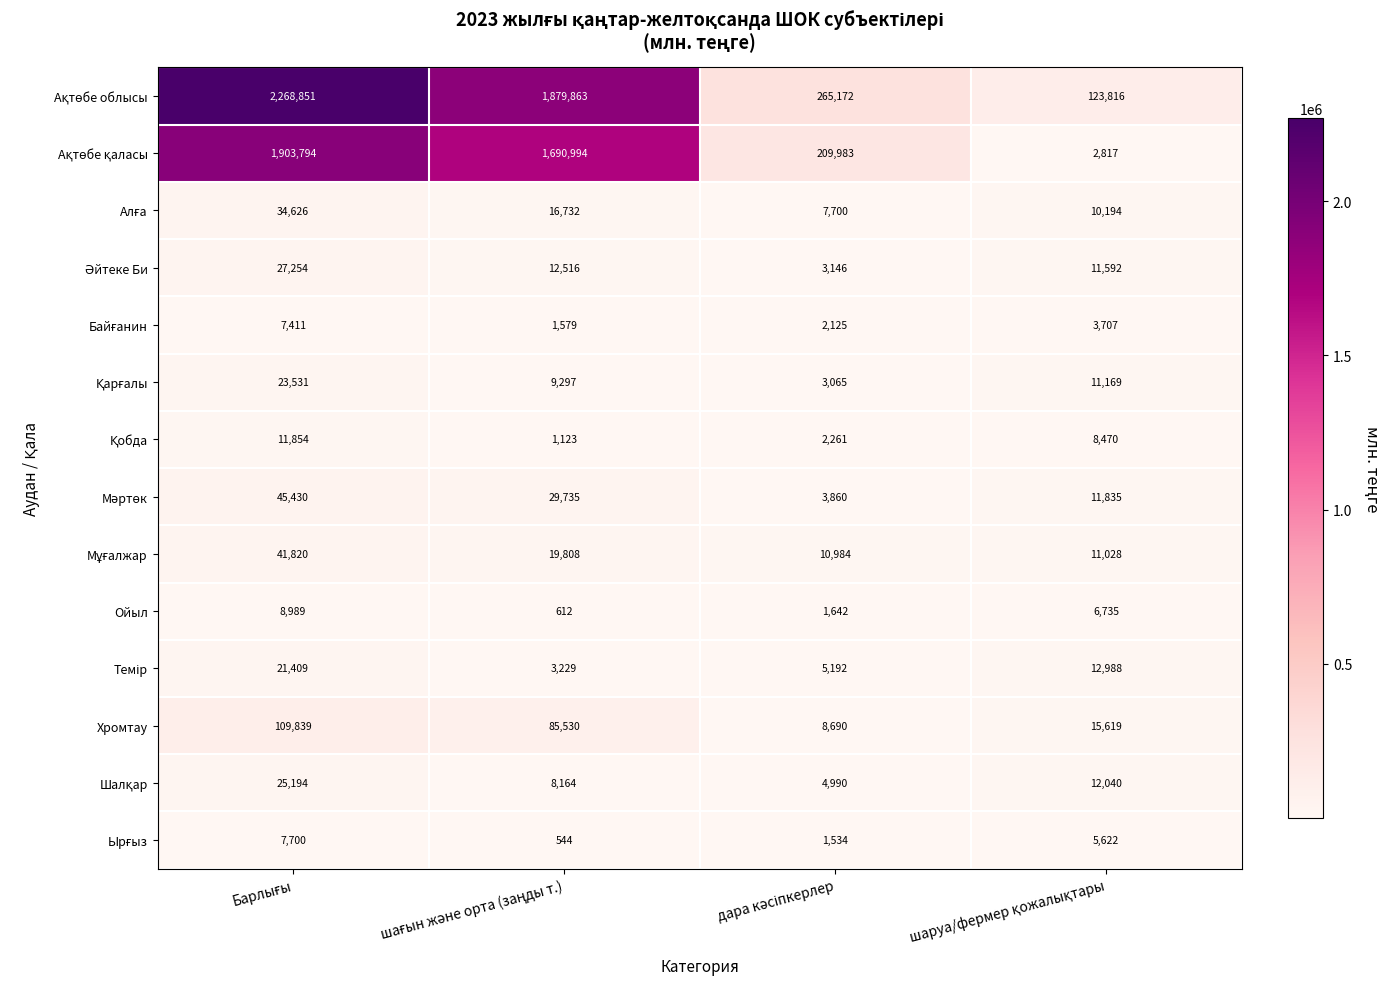

What is the minimum value shown in the chart?

544